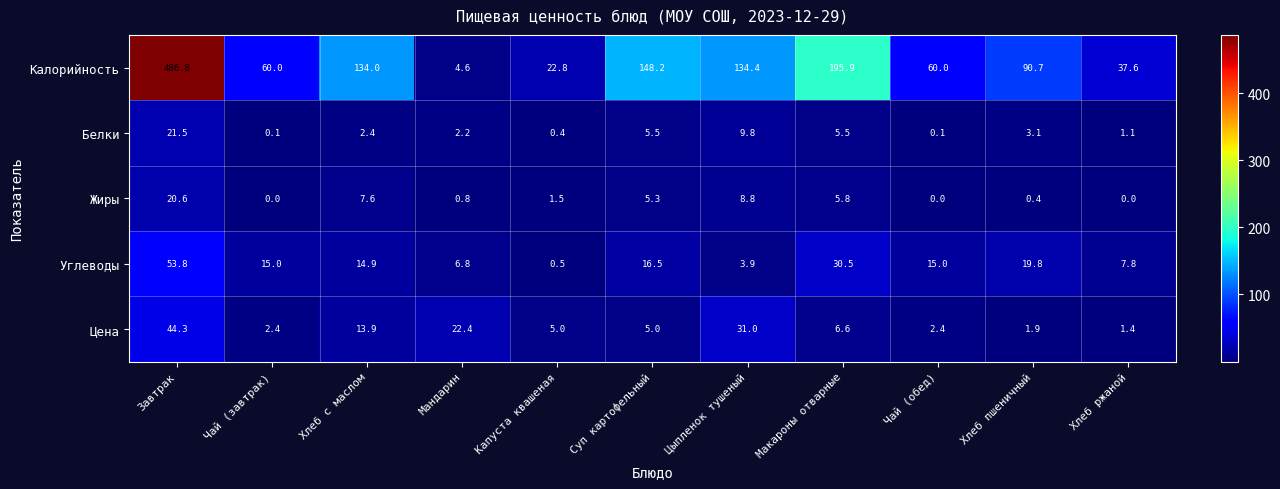

The Белки series shows 9.2 at Суп картофельный. True or false?

False